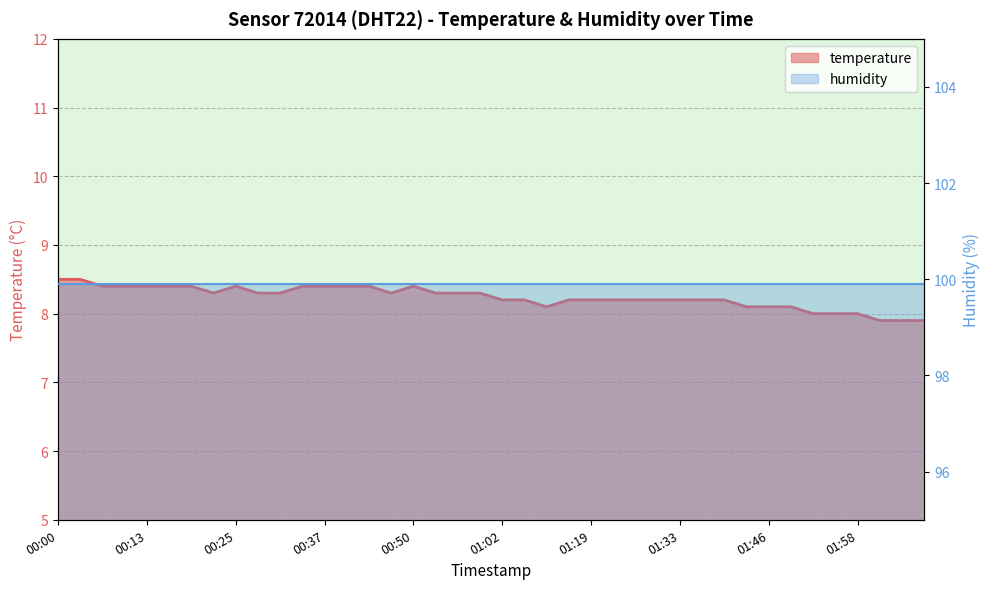

Rank the categories by value from lowest to highest.

02:05, 02:08, 02:11, 01:52, 01:55, 01:58, 01:12, 01:43, 01:46, 01:49, 01:02, 01:05, 01:16, 01:19, 01:23, 01:26, 01:30, 01:33, 01:36, 01:40, 00:22, 00:28, 00:31, 00:46, 00:53, 00:56, 00:59, 00:07, 00:10, 00:13, 00:16, 00:19, 00:25, 00:34, 00:37, 00:40, 00:43, 00:50, 00:00, 00:04